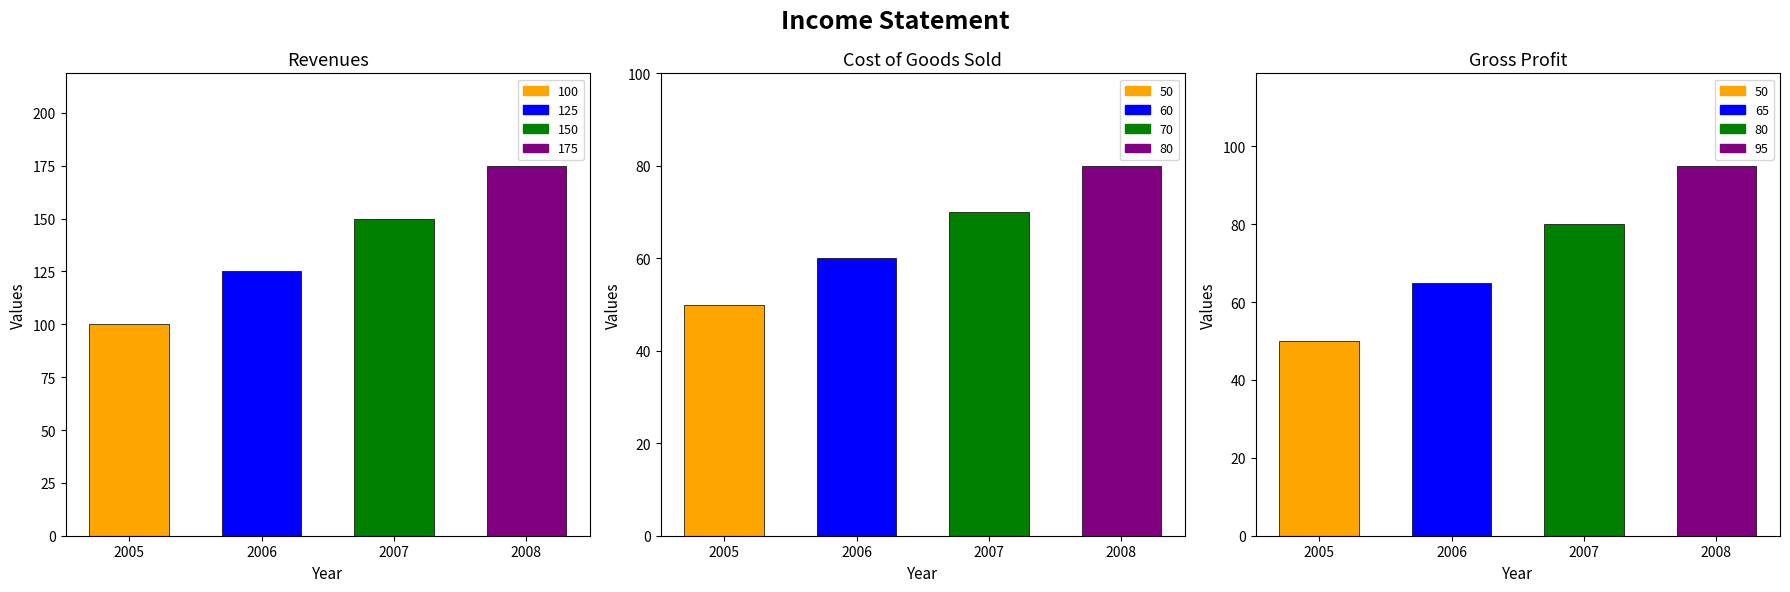

Between 2007 and 2008, which series saw the biggest shift?

Revenues